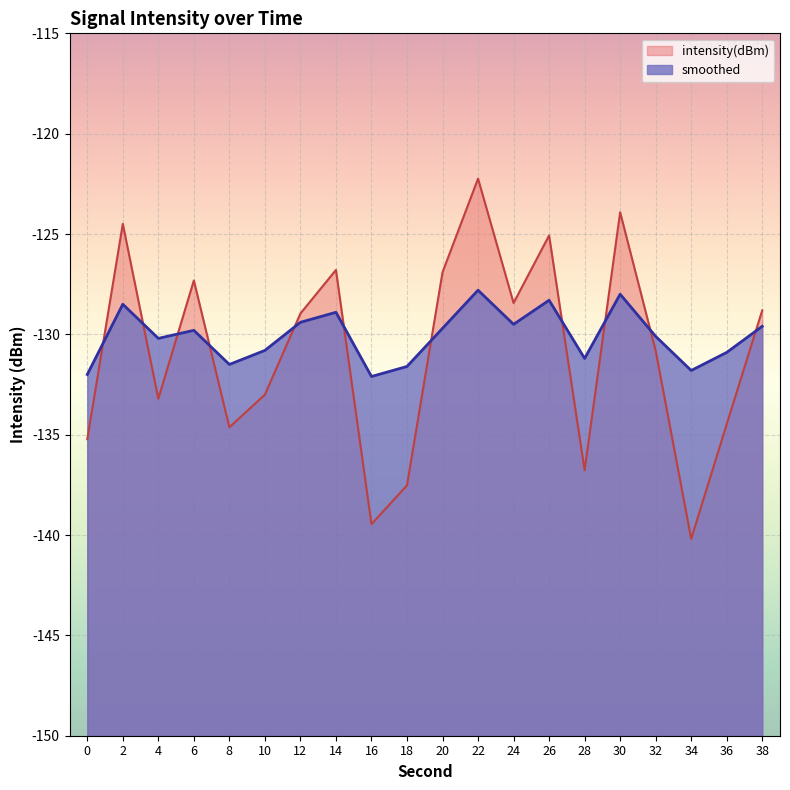

Where is the first local minimum for smoothed?

4